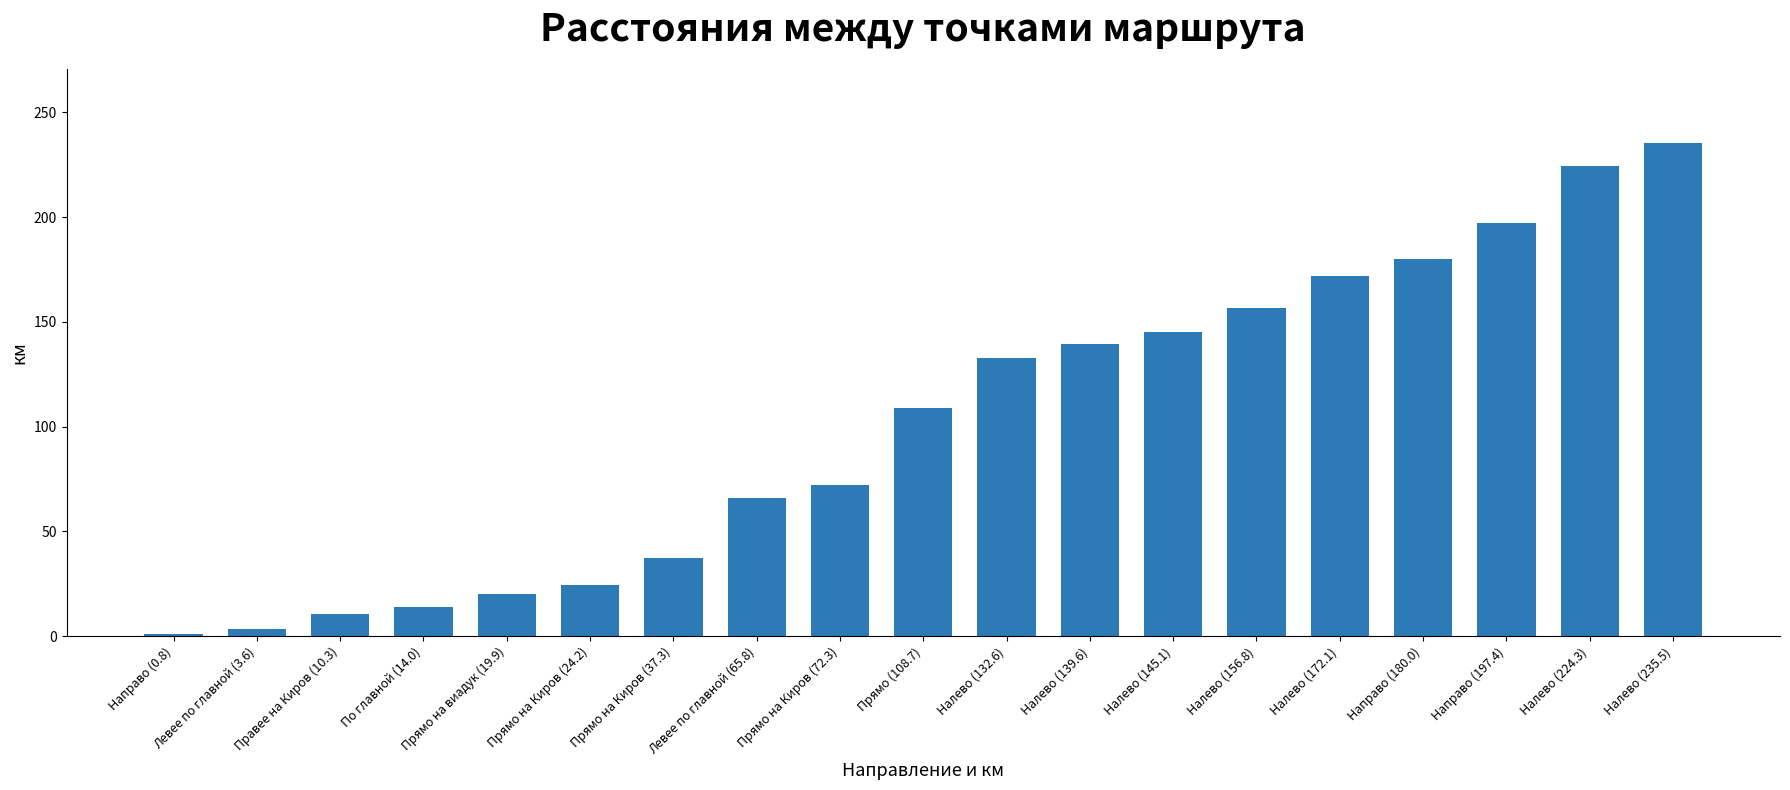

At which label does the data first exceed 108?

Прямо (108.7)